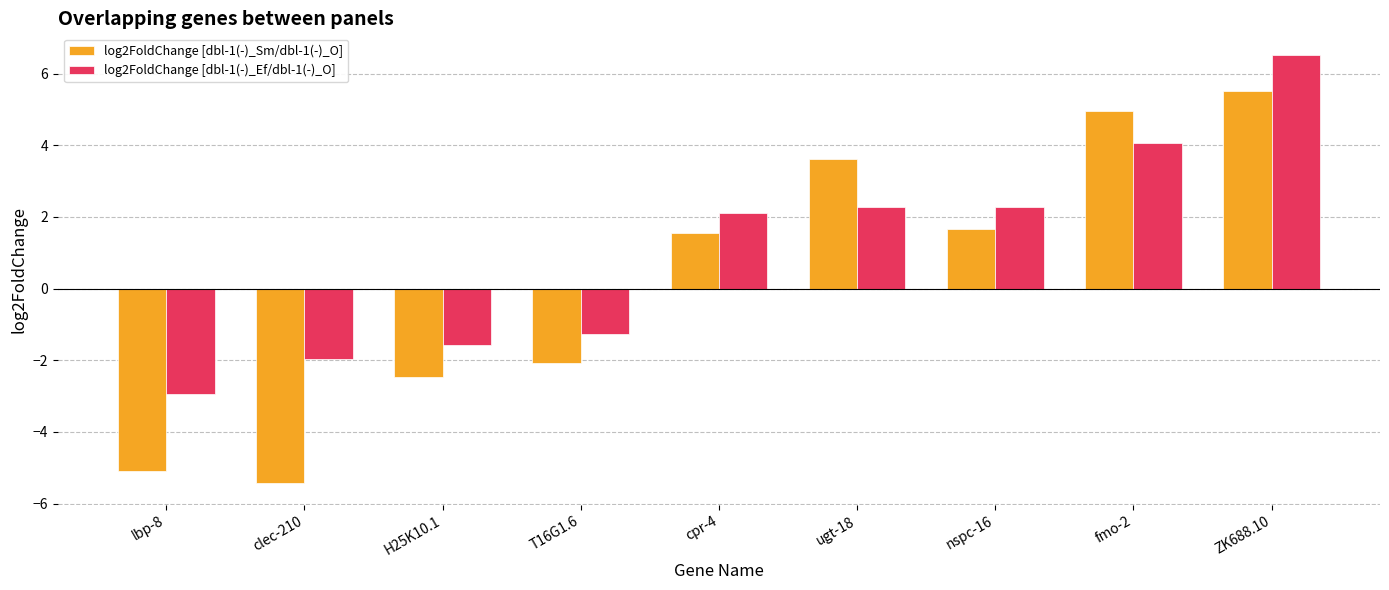

What is the label of the 6th bar from the right?

T16G1.6